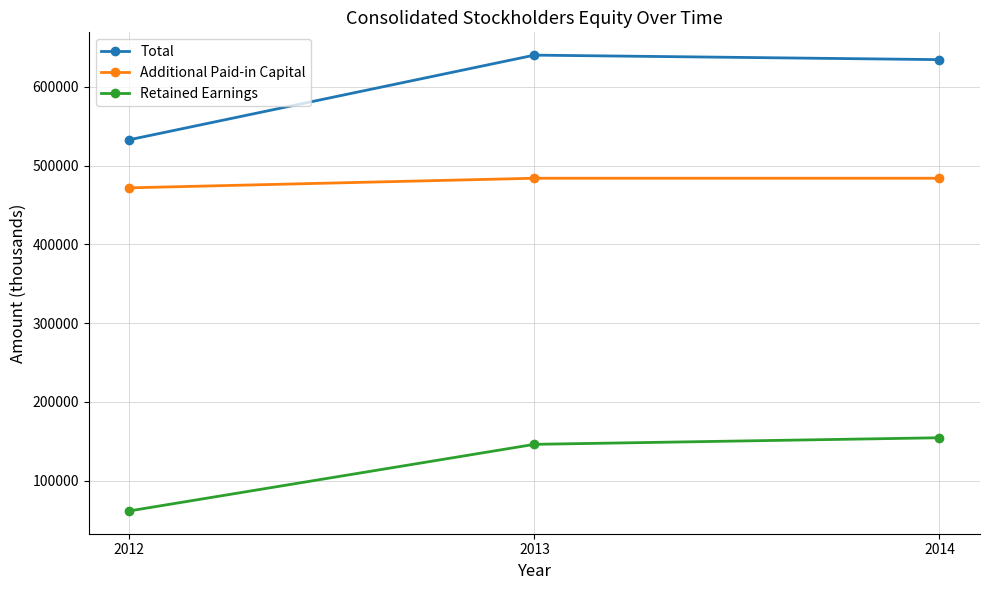

Which label corresponds to the largest value in the chart?

2013